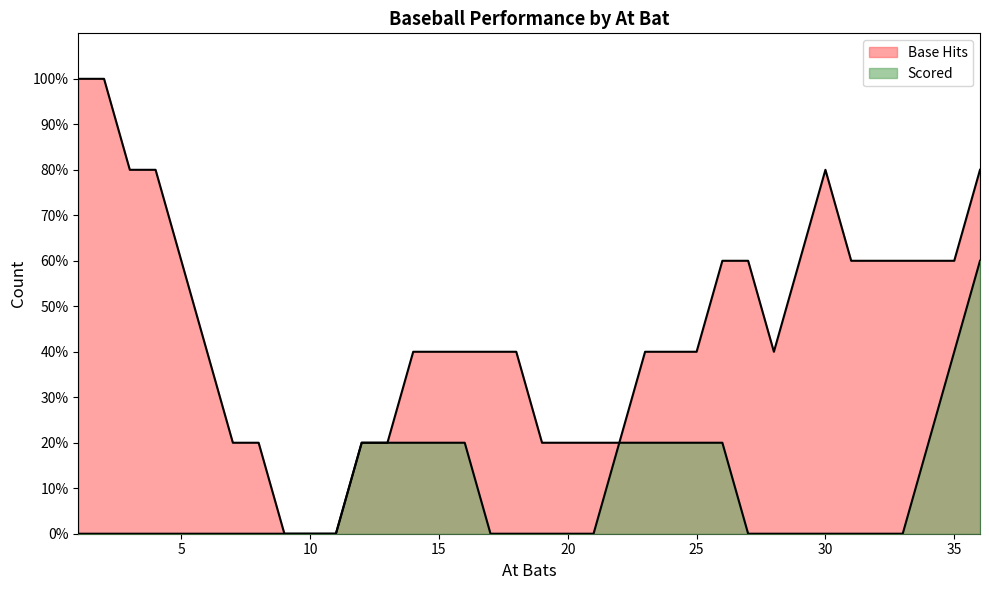

Which series has the largest total across all categories?

Base Hits